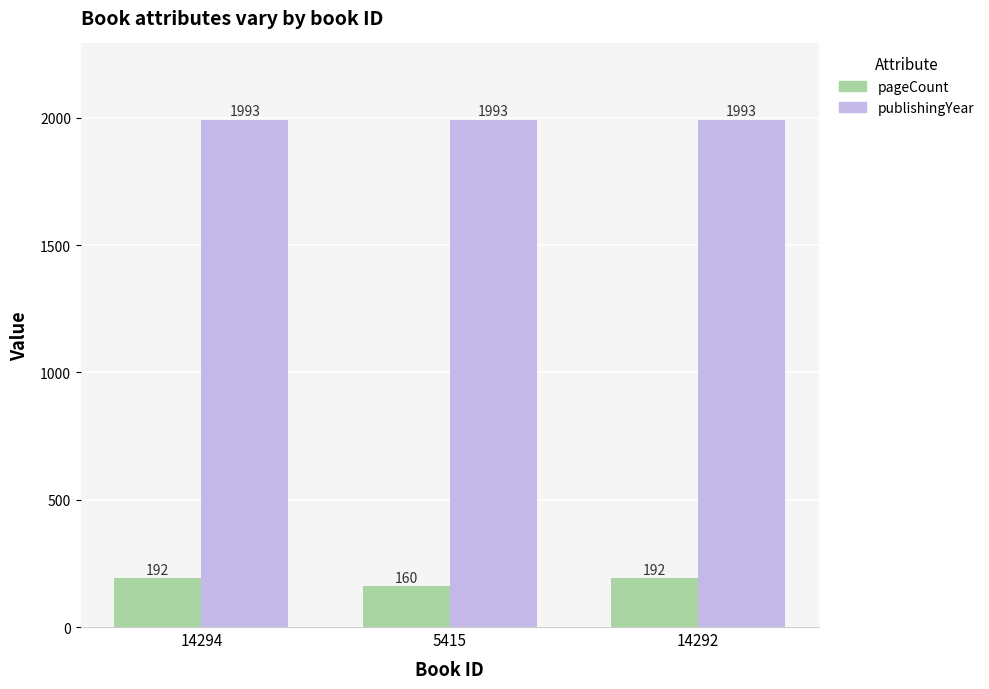

What is the value of the publishingYear bar at the 2nd from the left?

1993